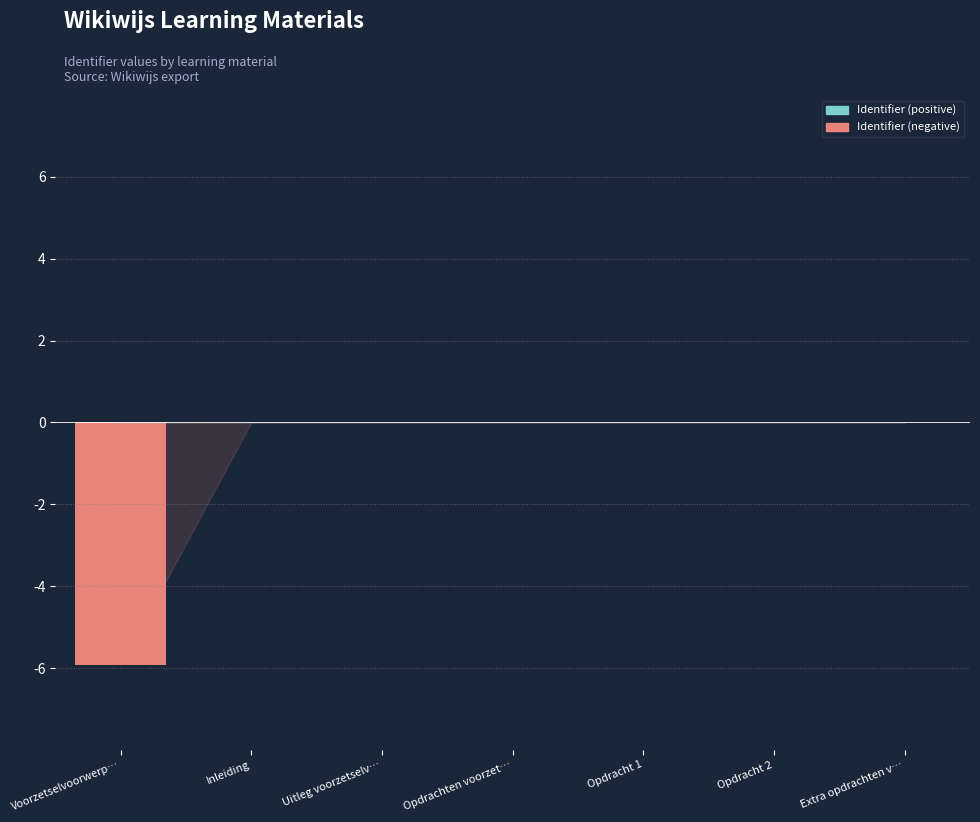

Which has a higher value, Uitleg voorzetselv… or Voorzetselvoorwerp…?

Uitleg voorzetselv…